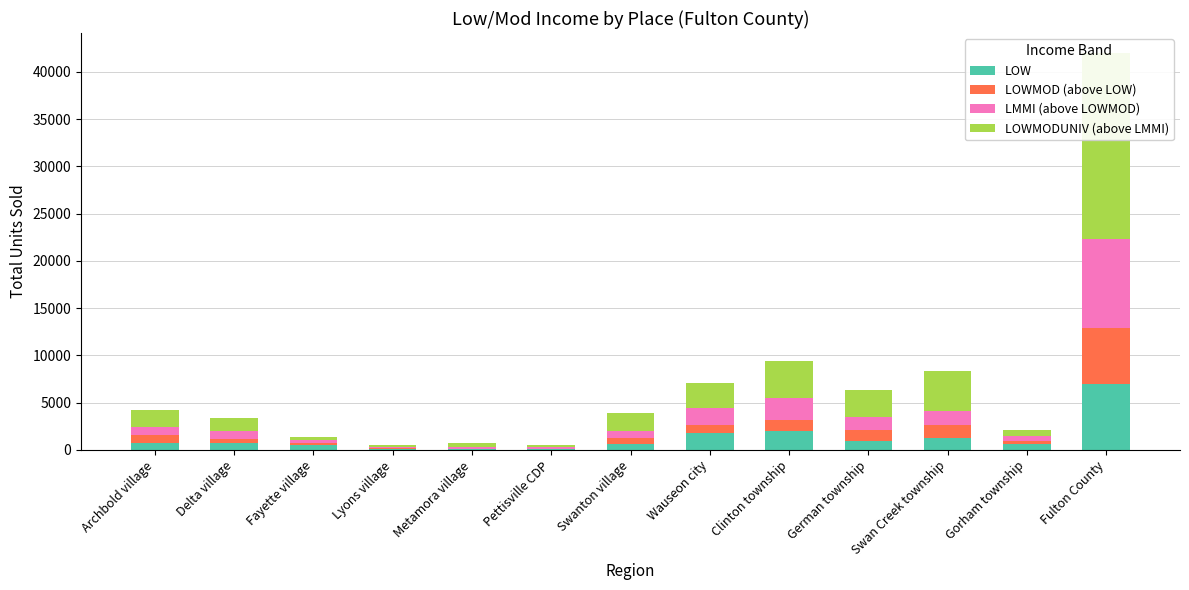

The value of LOWMOD (above LOW) at Gorham township is 173. True or false?

False